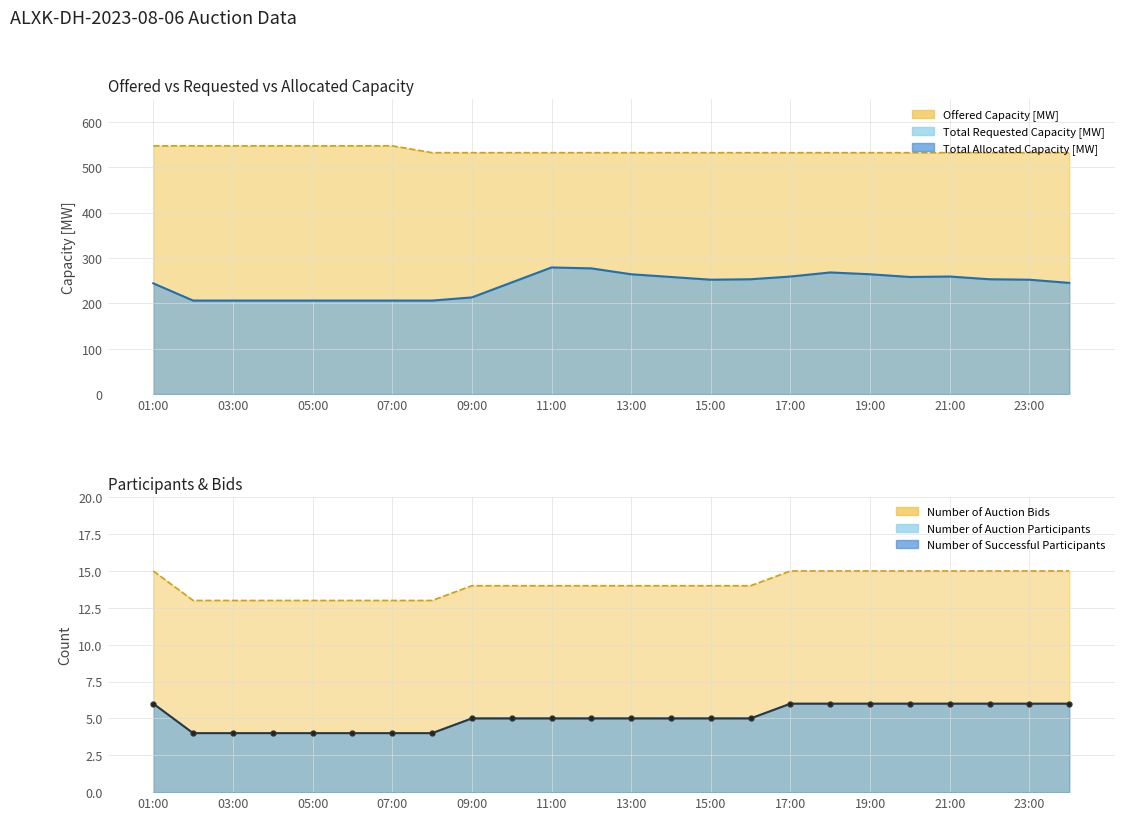

Rank the series by their maximum value, from lowest to highest.

Number of Auction Participants, Number of Successful Participants, Number of Auction Bids, Total Requested Capacity [MW], Offered Capacity [MW]